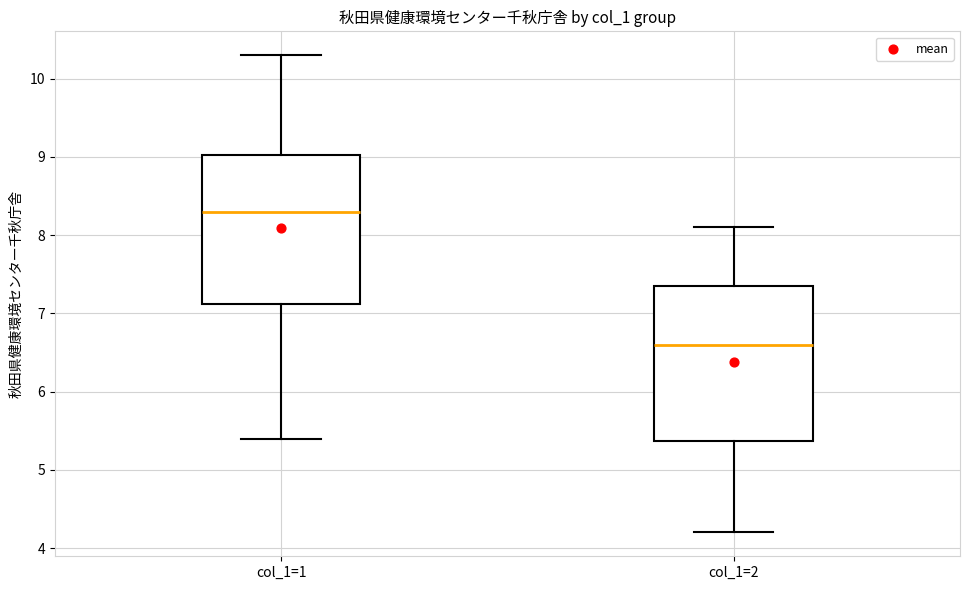

Reading left to right, transcribe this box plot: for each box, give where its median line is, the range the box spans, and where its two whiskers end, as read against the y-axis. The values are not printed on the chart, so give them approximately, as read against the axis.

col_1=1: median 8.3, box 7.1 to 9.0, whiskers 5.4 to 10.3
col_1=2: median 6.6, box 5.4 to 7.4, whiskers 4.2 to 8.1